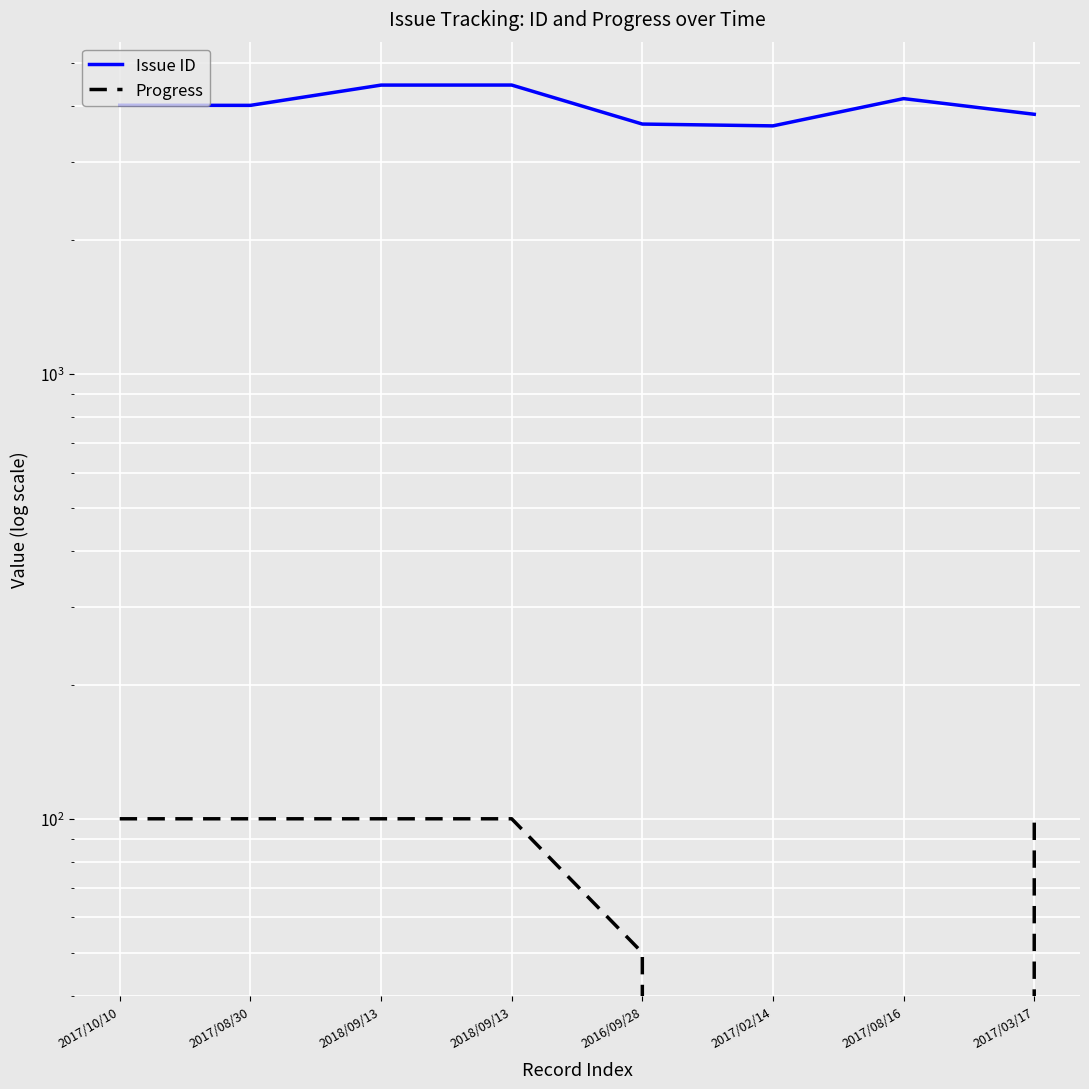

How many lines are shown in the chart?

2